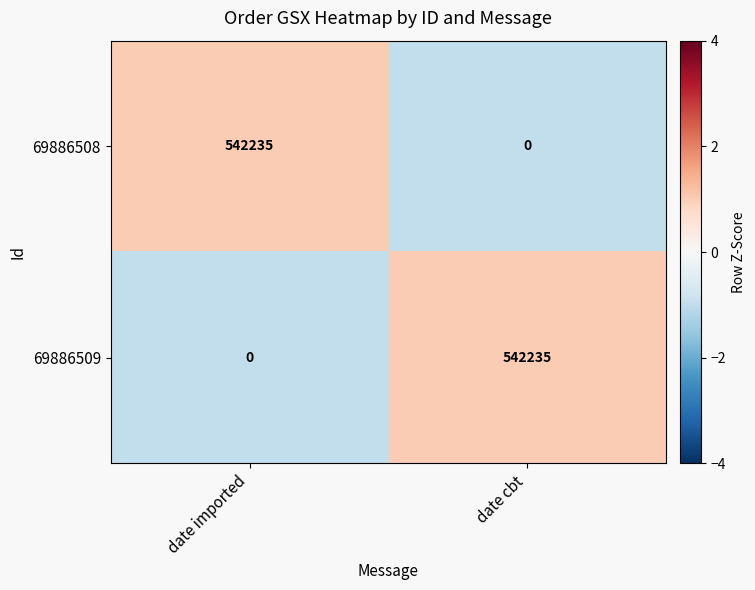

The 69886509 series shows 934969 at date cbt. True or false?

False